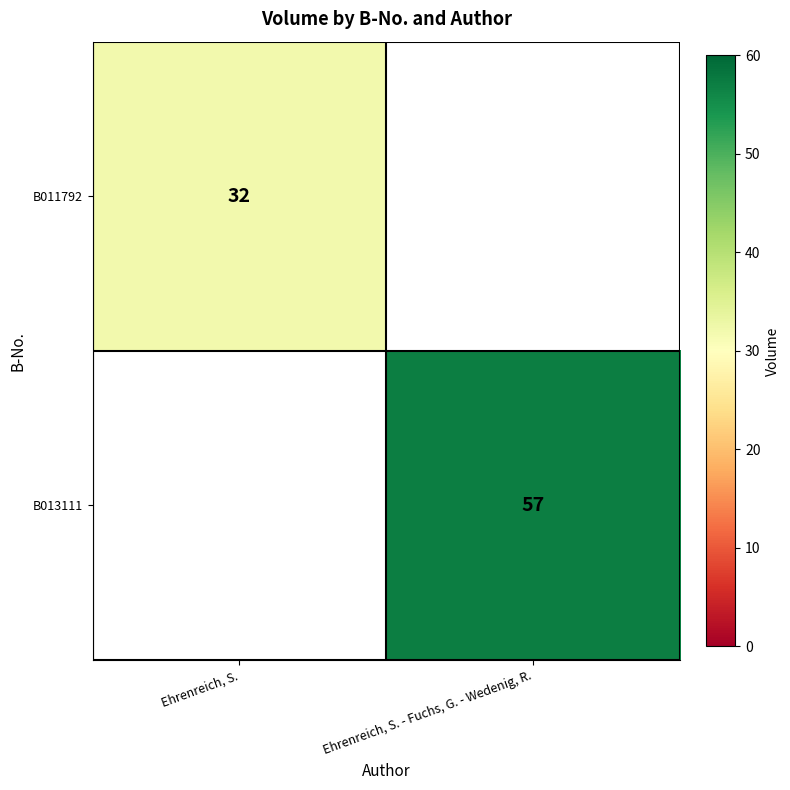

Is it true that B013111 equals 26 at Ehrenreich, S. - Fuchs, G. - Wedenig, R.?

False